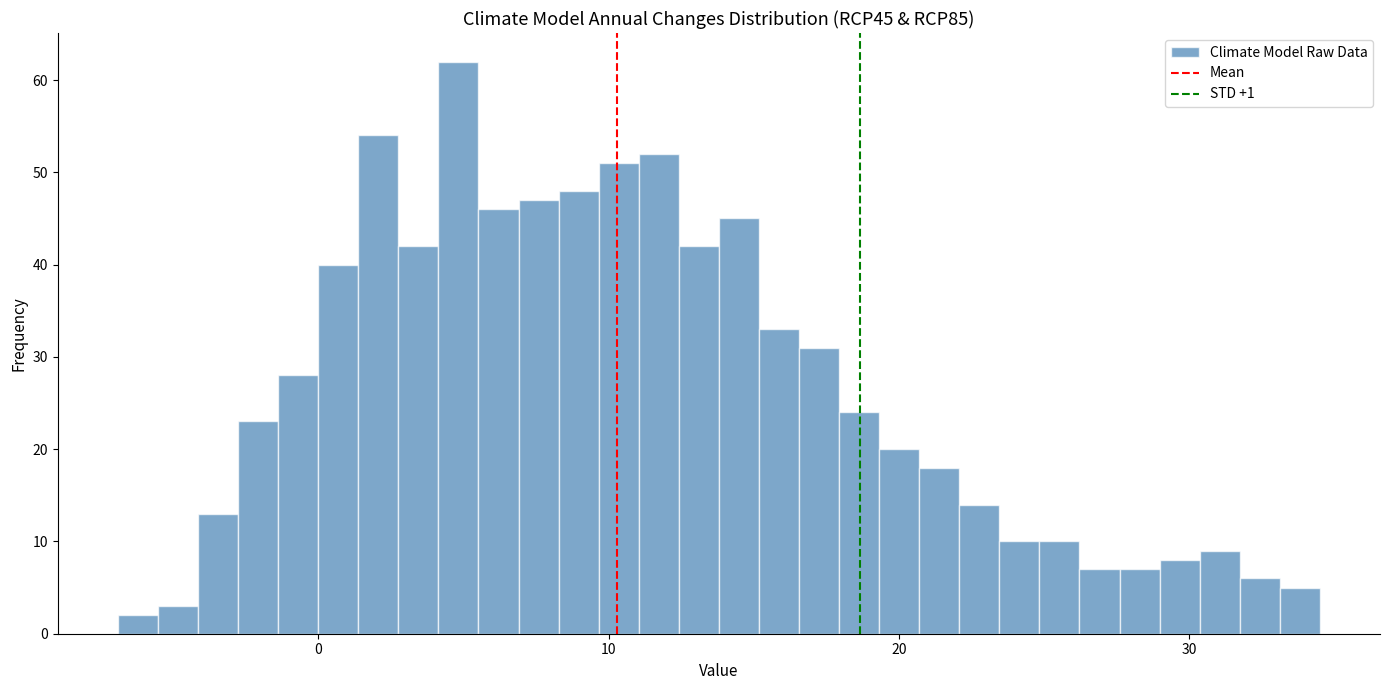

Around what value on the x-axis is the tallest bar? Give the approximate position of its centre, as read against the axis.

5